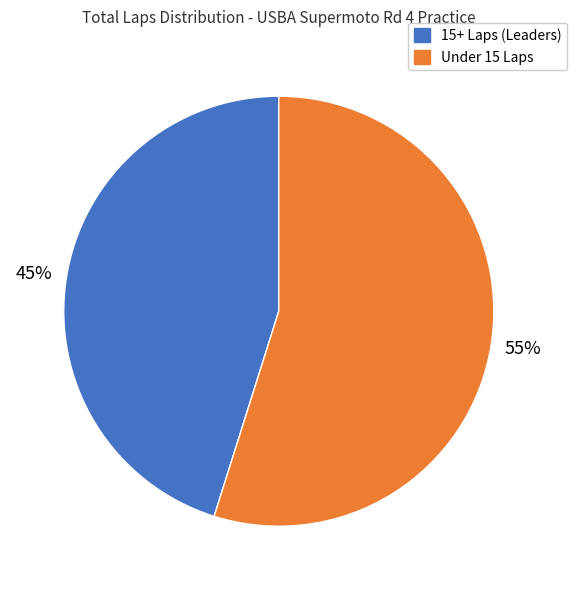

How many slices are in this pie chart?

2